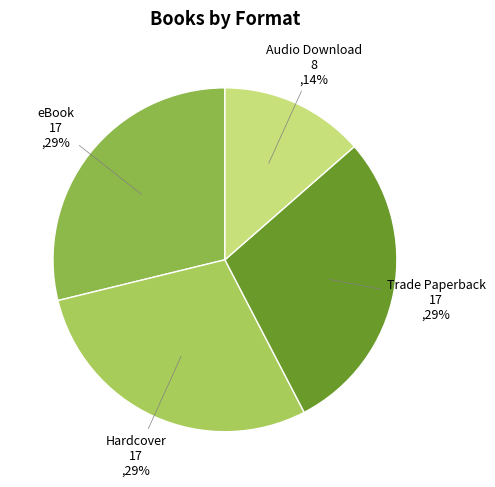

Does any single category account for the majority?

No